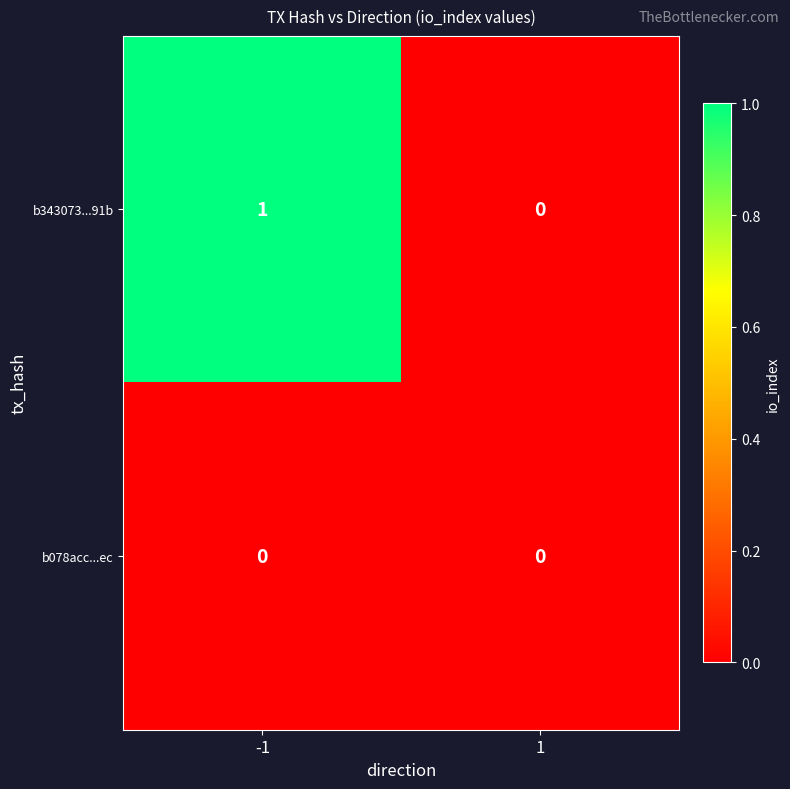

Which series has the largest total across all categories?

b343073...91b